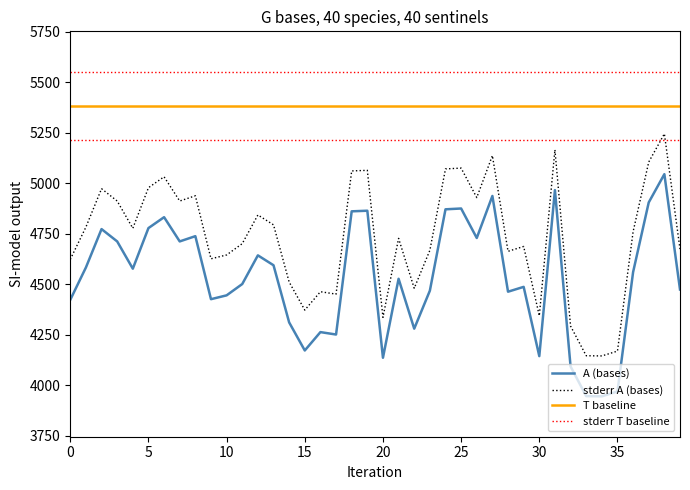

True or false: stderr T baseline and A (bases) intersect in this chart.

False